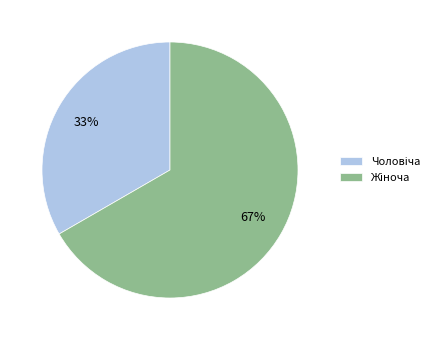

To the nearest percent, what is the average slice percentage?

50%